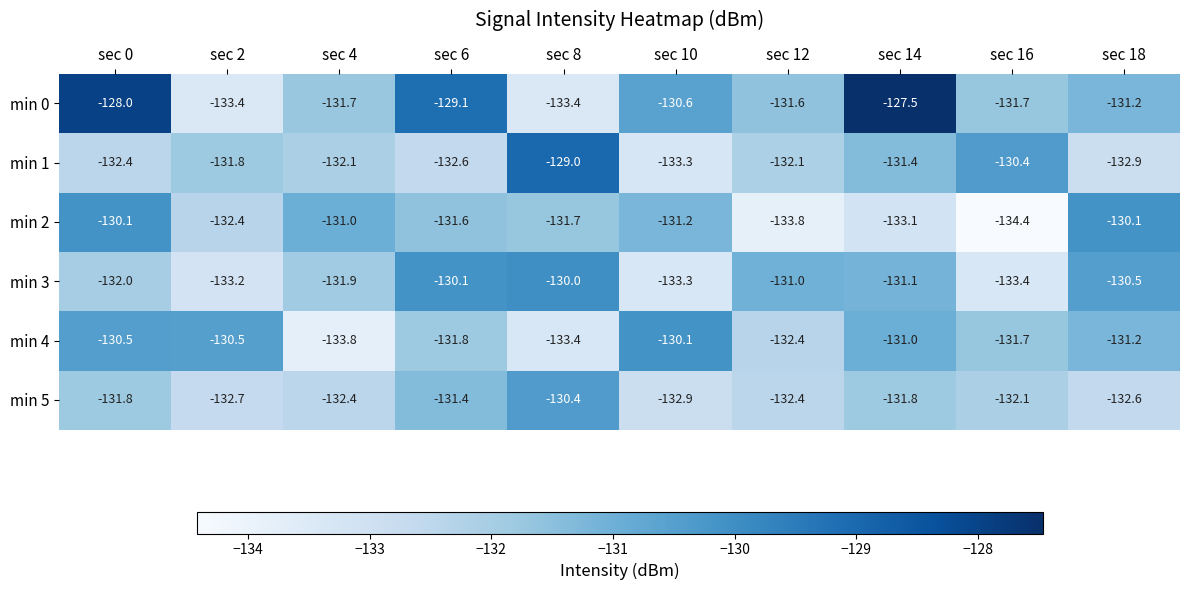

What is the difference between the highest and lowest values at sec 10?

3.2